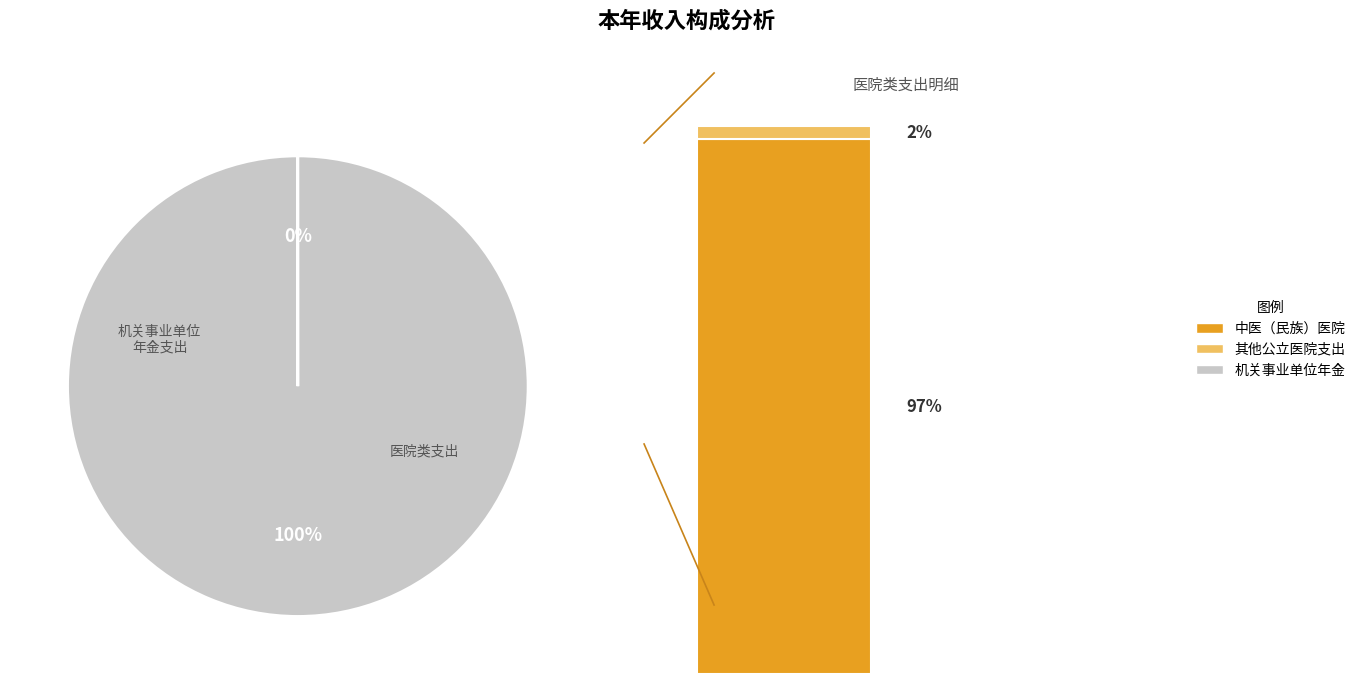

True or false: 其他公立医院支出 accounts for 2% of the total.

True